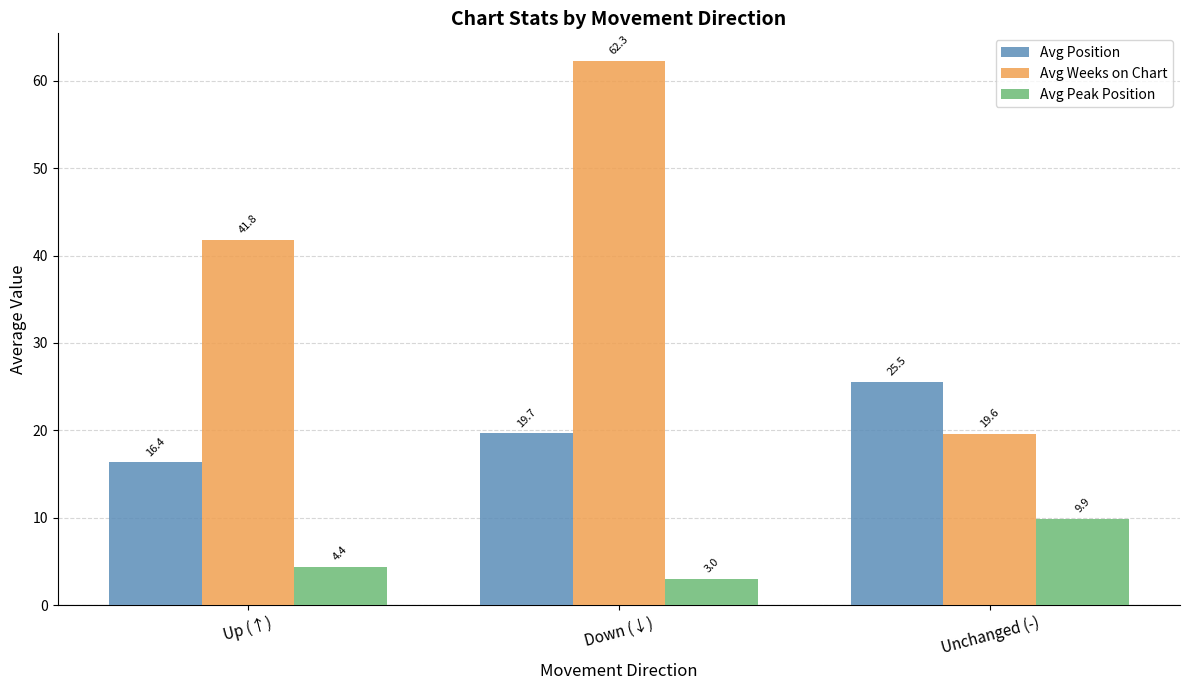

Which series has the widest spread of values?

Avg Weeks on Chart